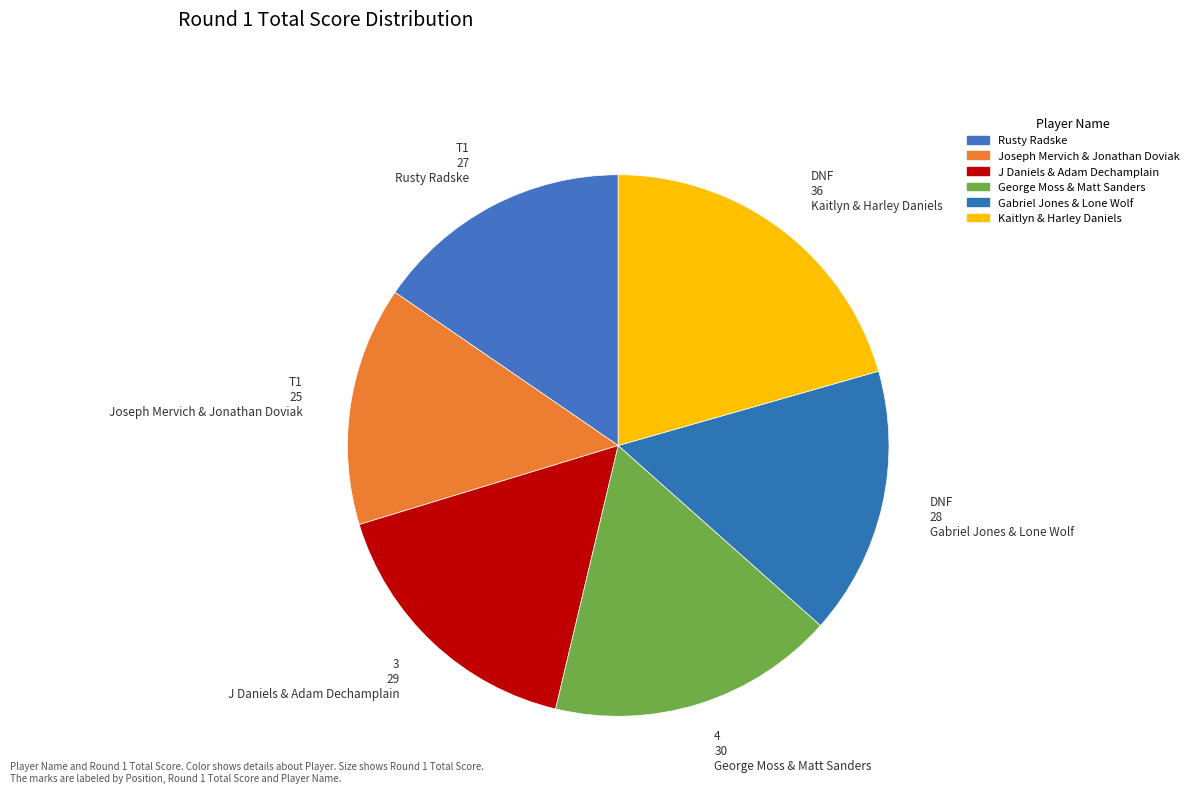

Does DNF 36 Kaitlyn & Harley Daniels account for over 50% of the chart?

No